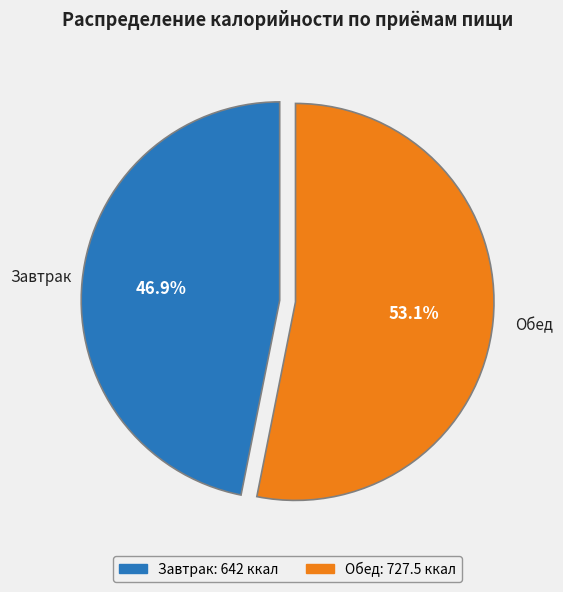

Count the number of slices in the pie.

2